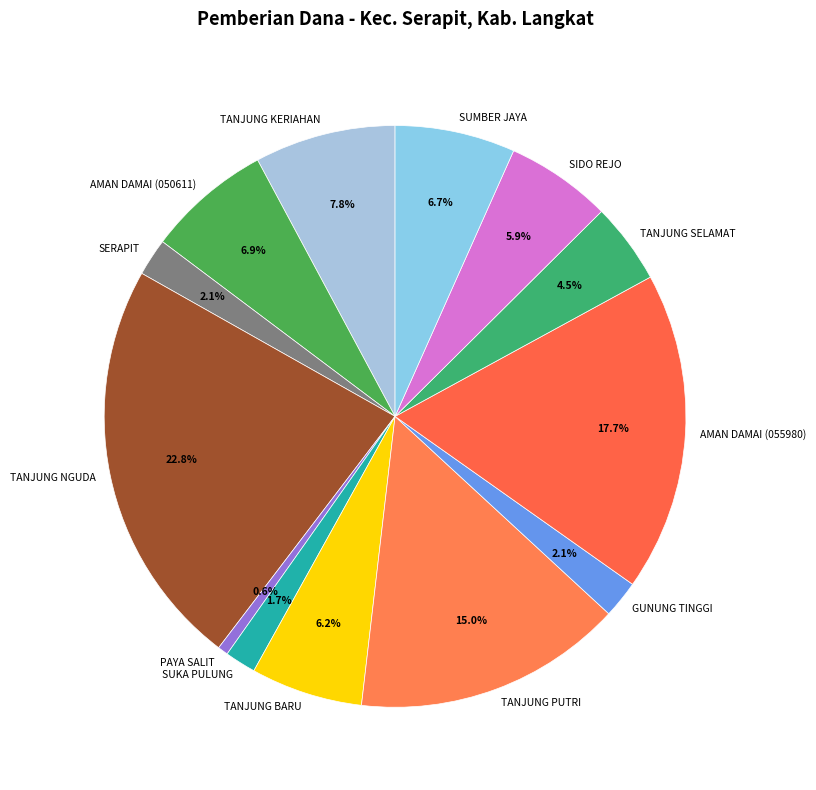

Which category has the smallest portion of the pie?

PAYA SALIT